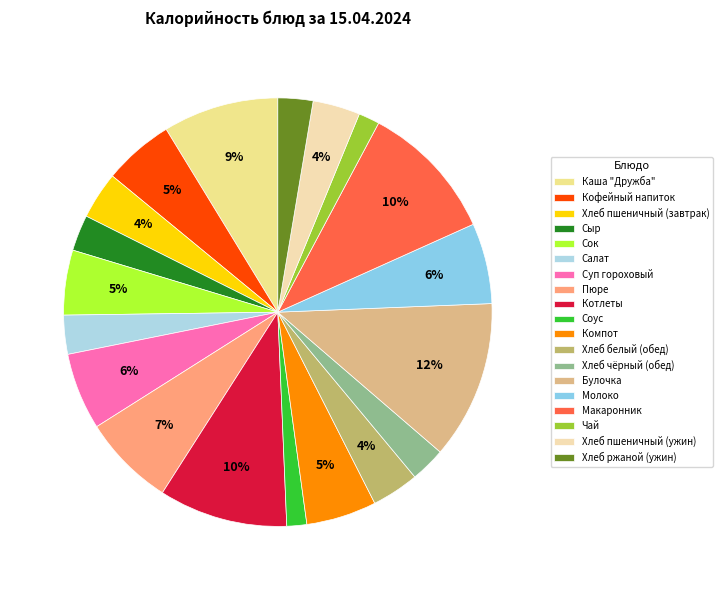

Which category has the smallest portion of the pie?

Соус